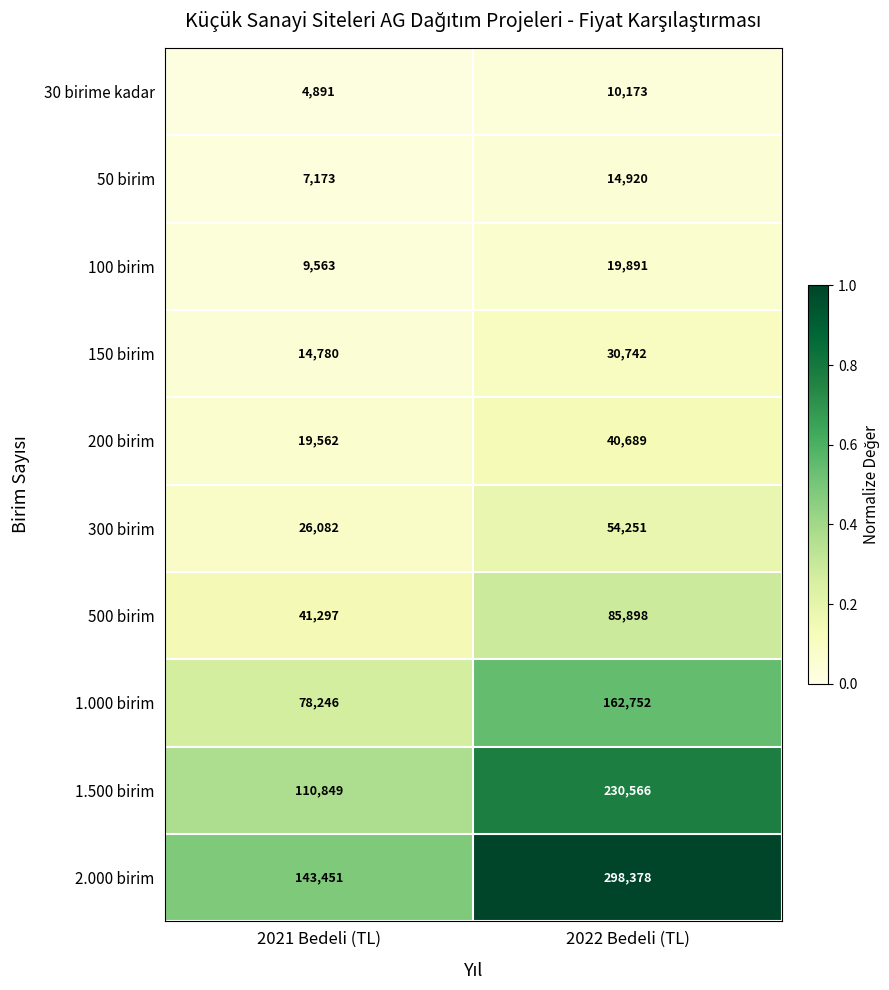

True or false: 150 birim has a value of 20656 at 2021 Bedeli (TL).

False